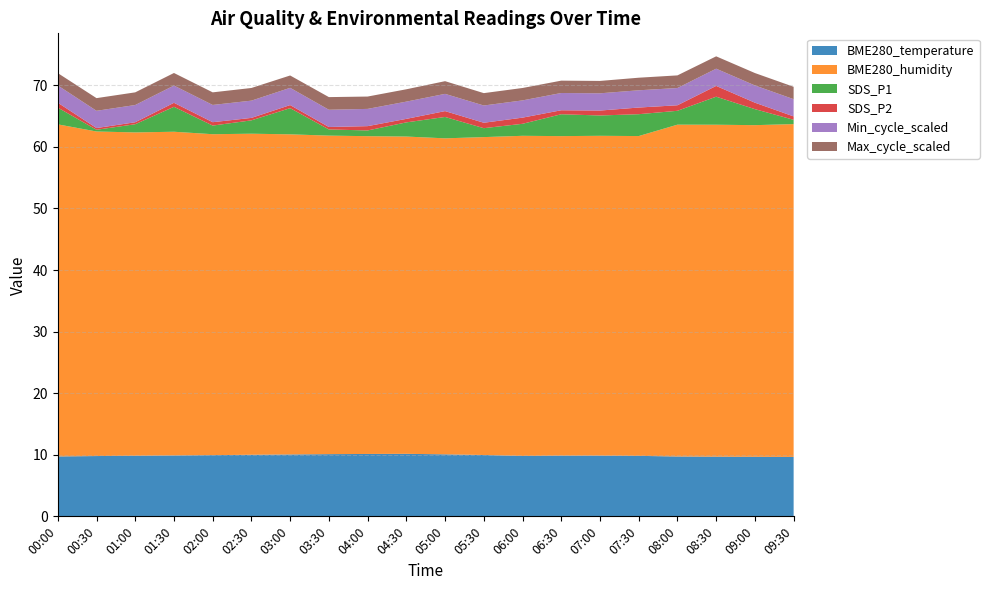

Reading left to right, what are all the values shown in this chart?

BME280_temperature: 00:00=9.7	00:30=9.8	01:00=9.8	01:30=9.9	02:00=9.9	02:30=10.0	03:00=10.1	03:30=10.1	04:00=10.1	04:30=10.2	05:00=10.1	05:30=10.0	06:00=9.8	06:30=9.9	07:00=9.9	07:30=9.8	08:00=9.7	08:30=9.7	09:00=9.7	09:30=9.7
BME280_humidity: 00:00=53.9	00:30=52.7	01:00=52.5	01:30=52.6	02:00=52.1	02:30=52.1	03:00=52.0	03:30=51.7	04:00=51.6	04:30=51.5	05:00=51.3	05:30=51.6	06:00=52.0	06:30=51.9	07:00=51.9	07:30=51.9	08:00=53.9	08:30=53.9	09:00=53.9	09:30=54.0
SDS_P1: 00:00=2.7	00:30=0.3	01:00=1.3	01:30=4.0	02:00=1.4	02:30=2.2	03:00=4.2	03:30=1.0	04:00=0.9	04:30=2.3	05:00=3.5	05:30=1.4	06:00=1.9	06:30=3.5	07:00=3.3	07:30=3.5	08:00=2.2	08:30=4.5	09:00=2.6	09:30=0.7
SDS_P2: 00:00=0.8	00:30=0.3	01:00=0.3	01:30=0.7	02:00=0.6	02:30=0.4	03:00=0.5	03:30=0.4	04:00=0.7	04:30=0.6	05:00=0.9	05:30=0.9	06:00=1.0	06:30=0.7	07:00=0.8	07:30=1.1	08:00=0.9	08:30=1.8	09:00=1.1	09:30=0.6
Min_cycle_scaled: 00:00=2.8	00:30=2.8	01:00=2.8	01:30=2.8	02:00=2.8	02:30=2.8	03:00=2.8	03:30=2.8	04:00=2.8	04:30=2.8	05:00=2.8	05:30=2.8	06:00=2.8	06:30=2.8	07:00=2.8	07:30=2.8	08:00=2.8	08:30=2.8	09:00=2.8	09:30=2.8
Max_cycle_scaled: 00:00=2.0	00:30=2.1	01:00=2.1	01:30=2.0	02:00=2.0	02:30=2.1	03:00=2.0	03:30=2.1	04:00=2.0	04:30=2.0	05:00=2.1	05:30=2.0	06:00=2.0	06:30=2.0	07:00=2.0	07:30=2.0	08:00=2.1	08:30=2.0	09:00=2.0	09:30=2.0